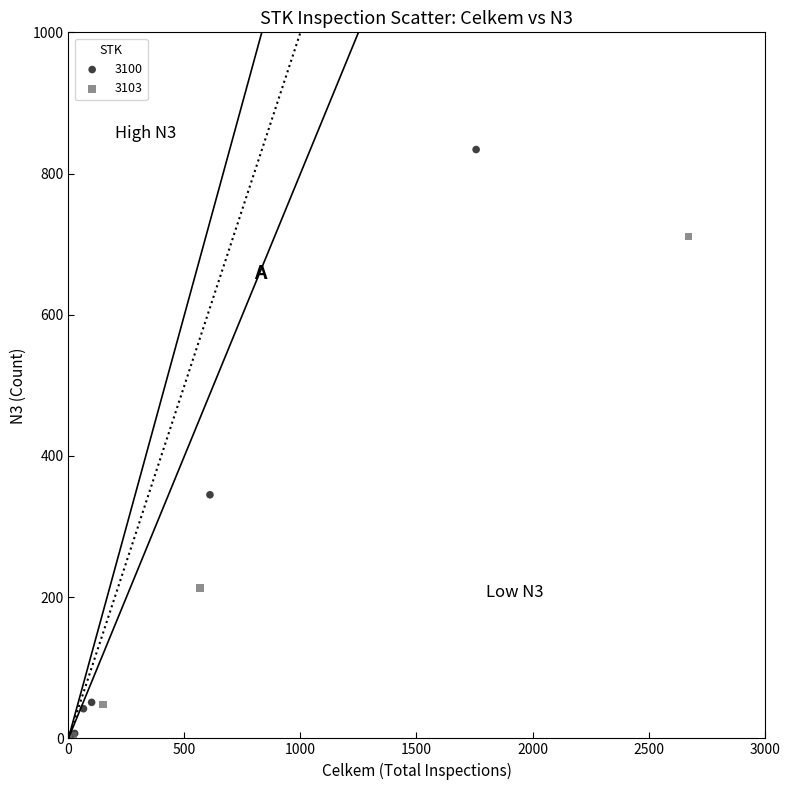

Which series contains the highest Y value?

3100